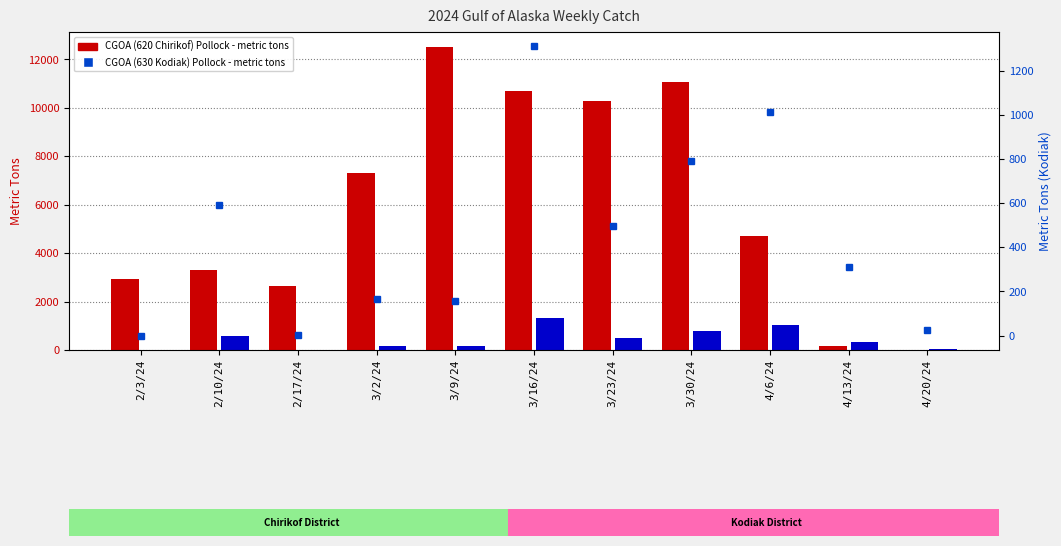

What is the approximate value of CGOA (620 Chirikof) Pollock at 2/10/24?

3300